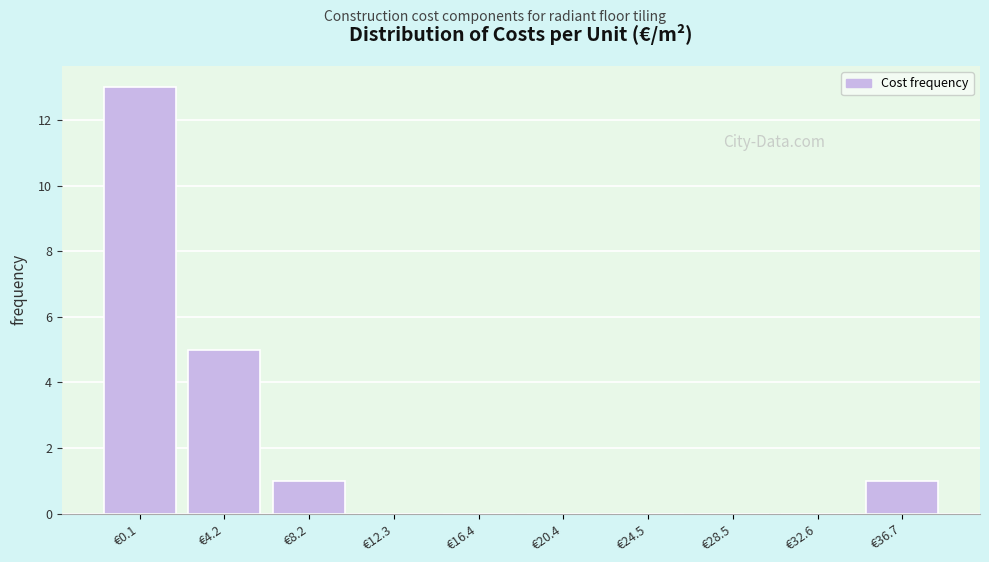

Reading left to right, what are all the values shown in this chart?

€0.1=13	€4.2=5	€8.2=1	€12.3=0	€16.4=0	€20.4=0	€24.5=0	€28.5=0	€32.6=0	€36.7=1